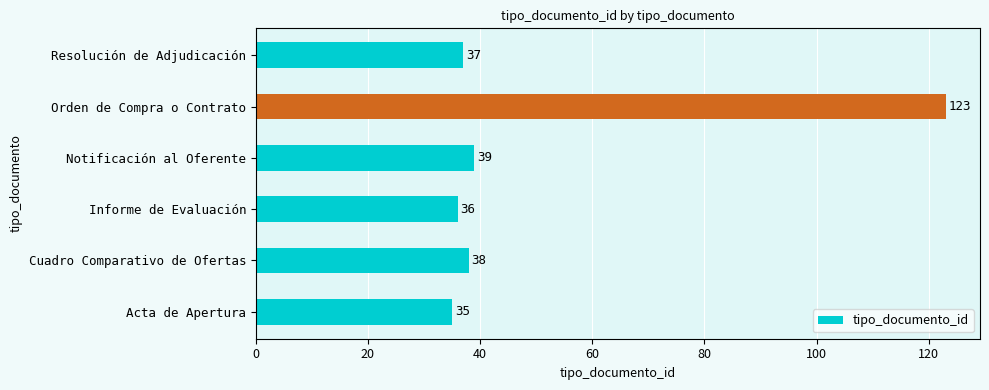

Read the value at Cuadro Comparativo de Ofertas, to the nearest 10.

40